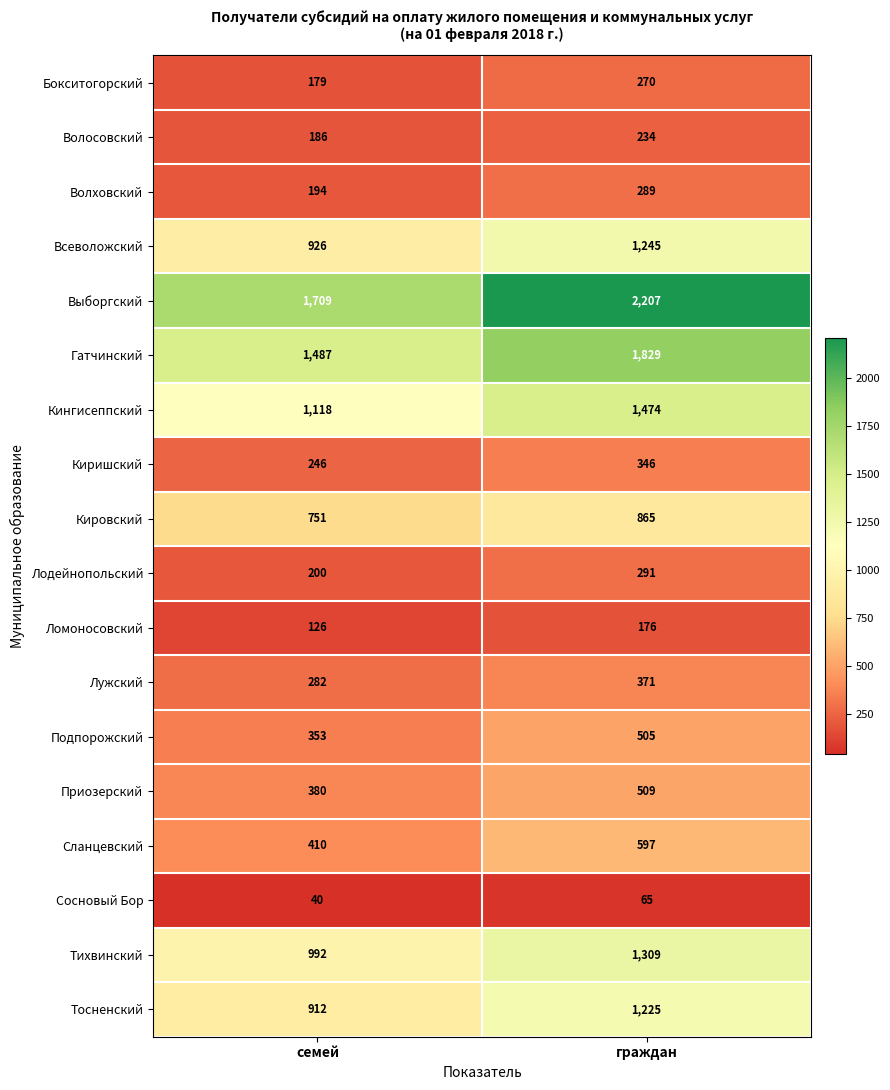

What is the difference between the highest and lowest values at граждан?

2142